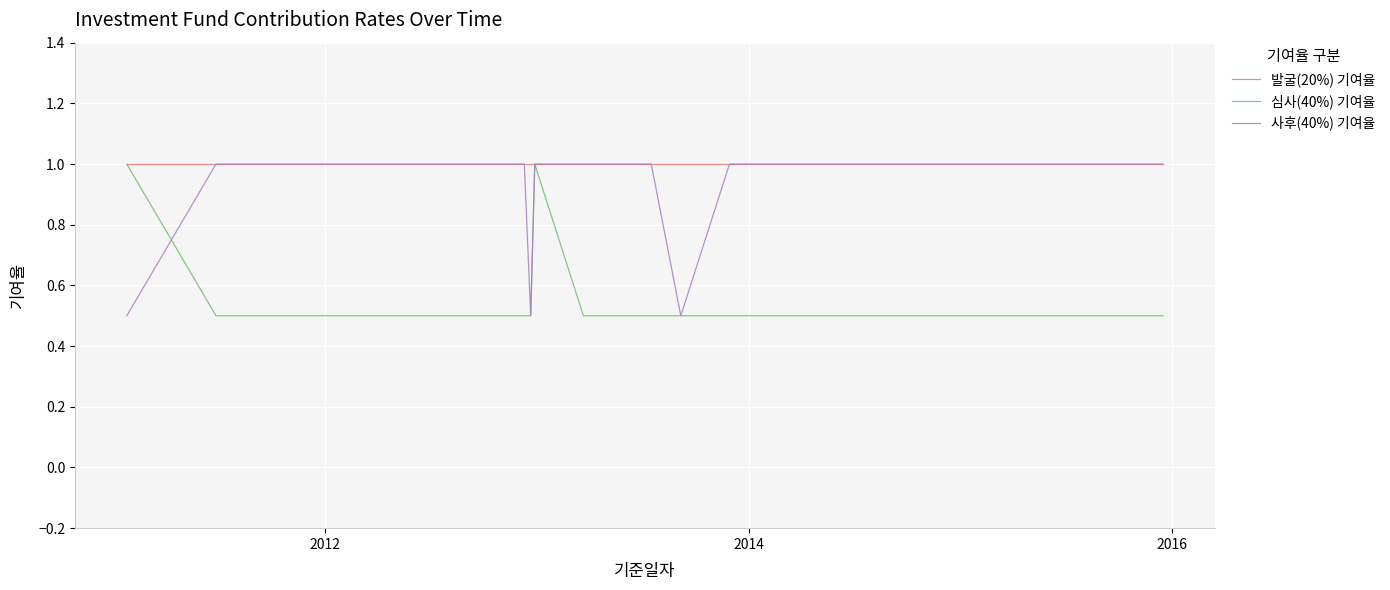

Which series has the largest total across all categories?

발굴(20%) 기여율